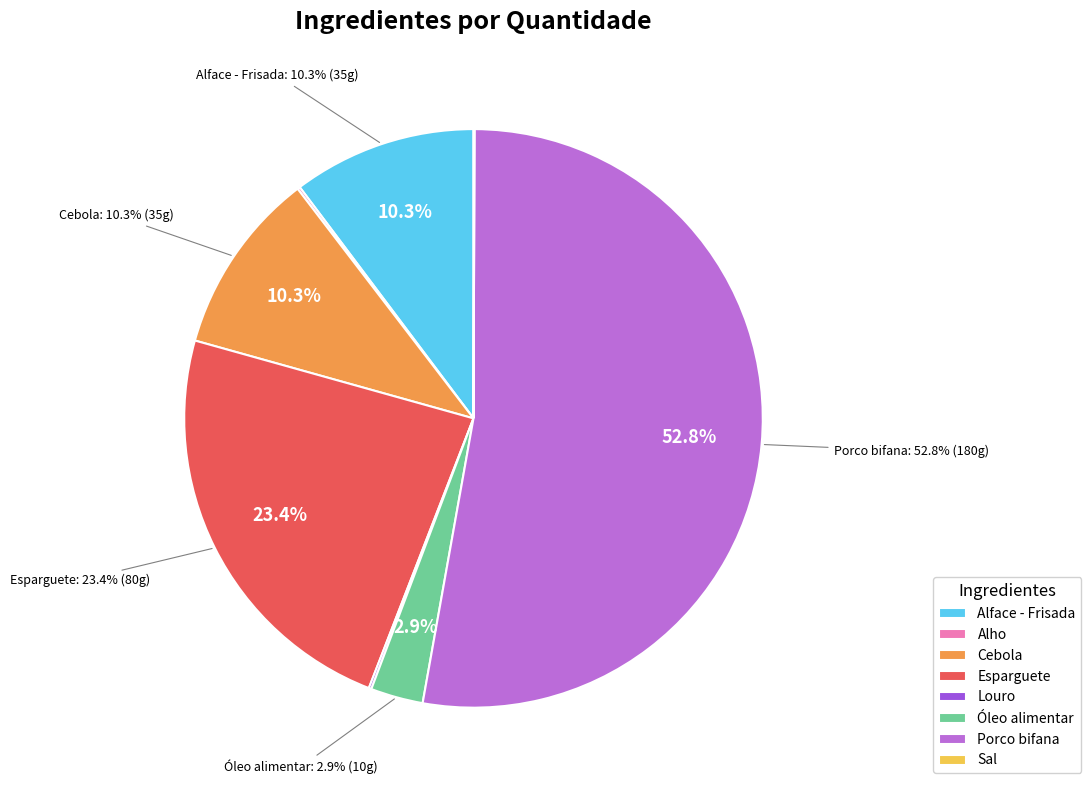

Which category has the smallest portion of the pie?

Sal